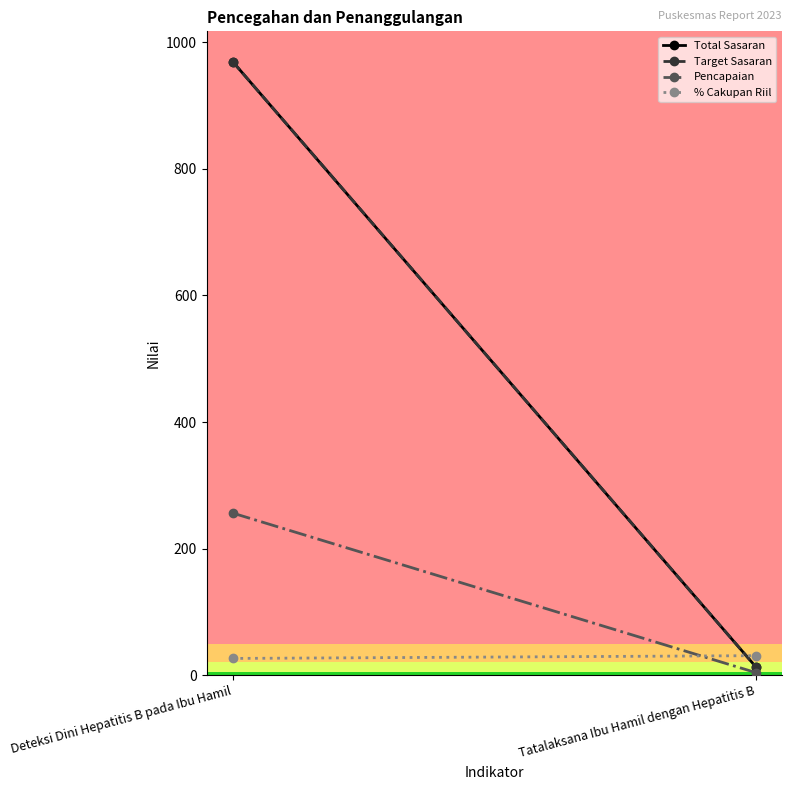

The Pencapaian series shows 4.0 at Tatalaksana Ibu Hamil dengan Hepatitis B. True or false?

True